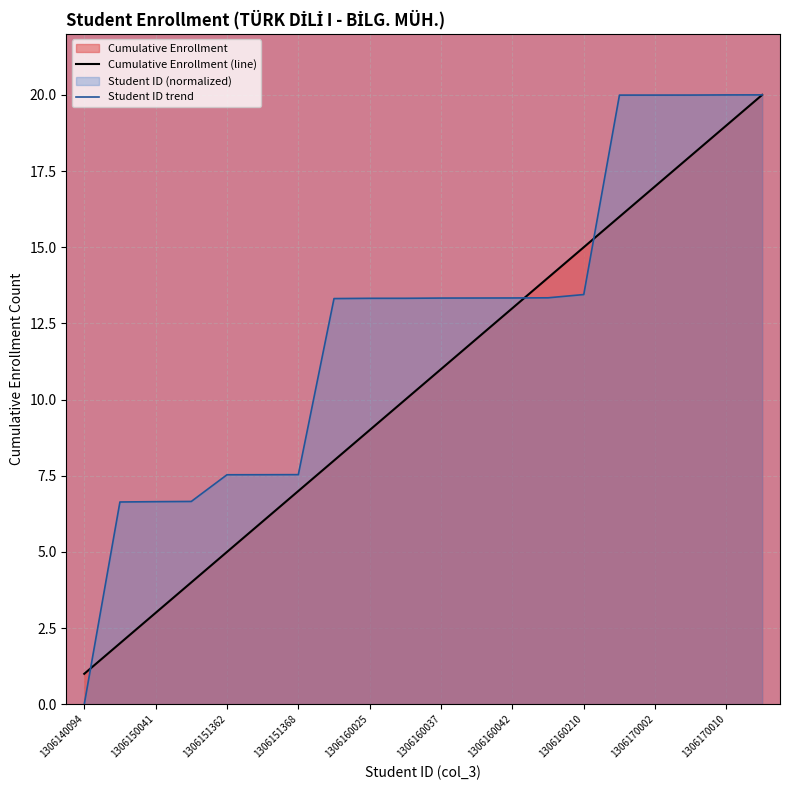

What is the maximum value for Cumulative Enrollment (line)?

20.0